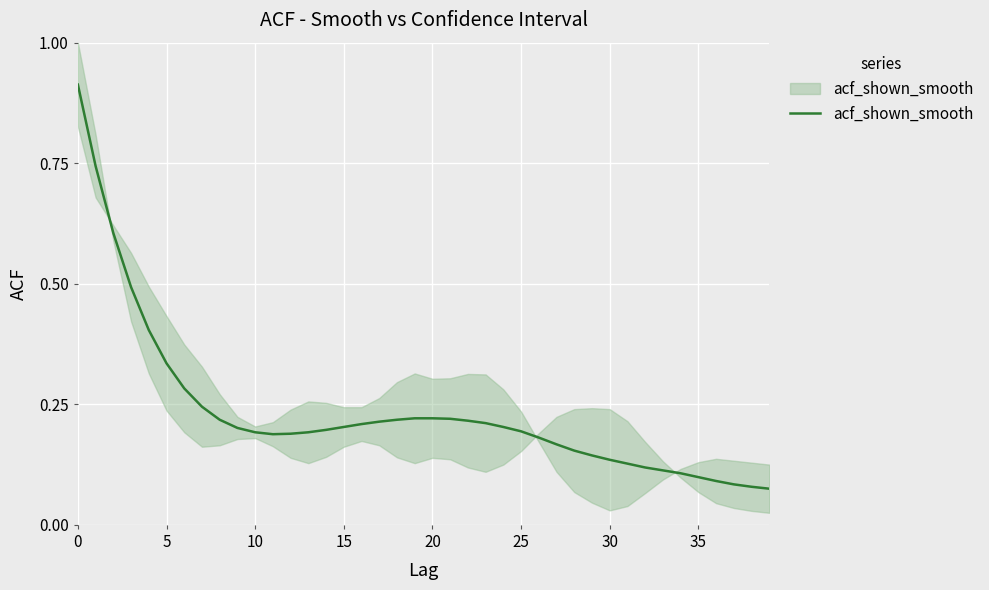

Is it true that the value at 16 is 0.2?

True